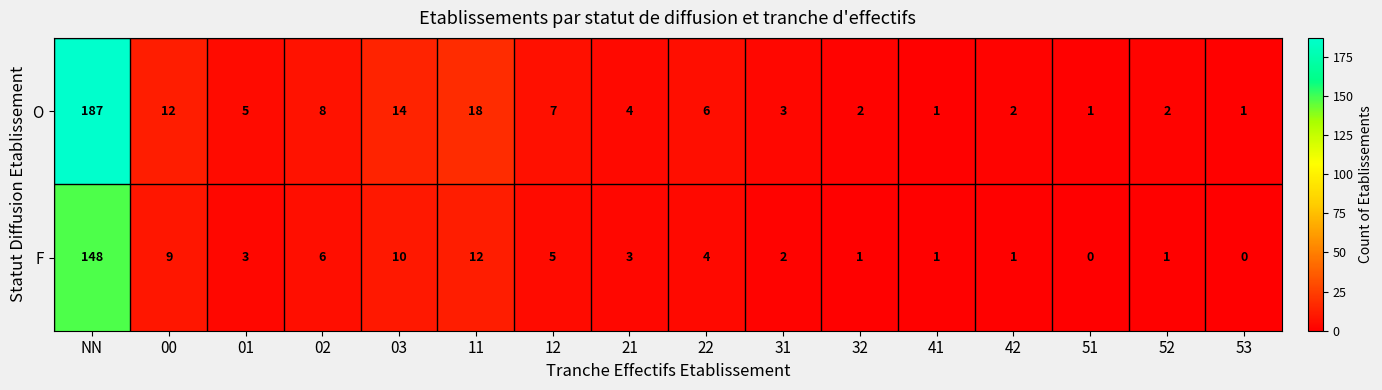

What is the difference between the maximum and second lowest values in the F series?

148